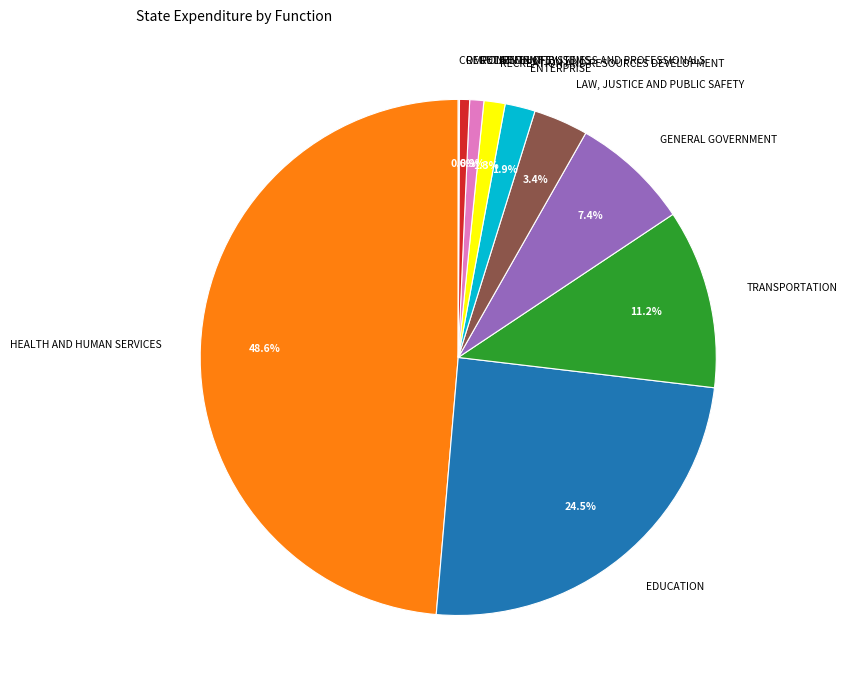

Does REGULATION OF BUSINESS AND PROFESSIONALS account for over 50% of the chart?

No